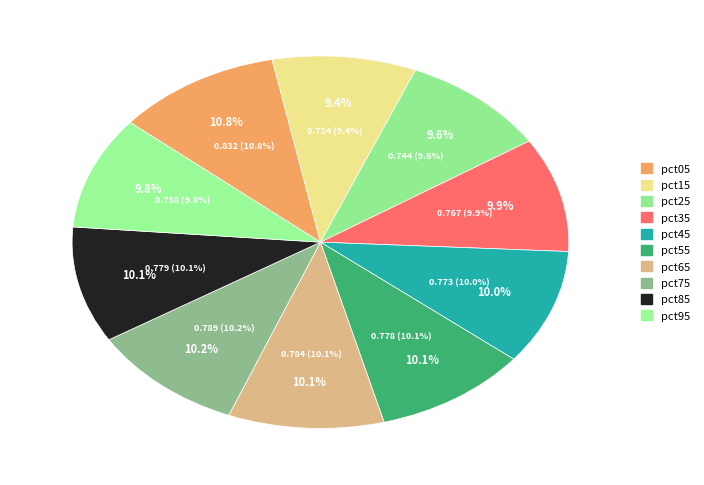

Does pct15 represent more than half of the total?

No